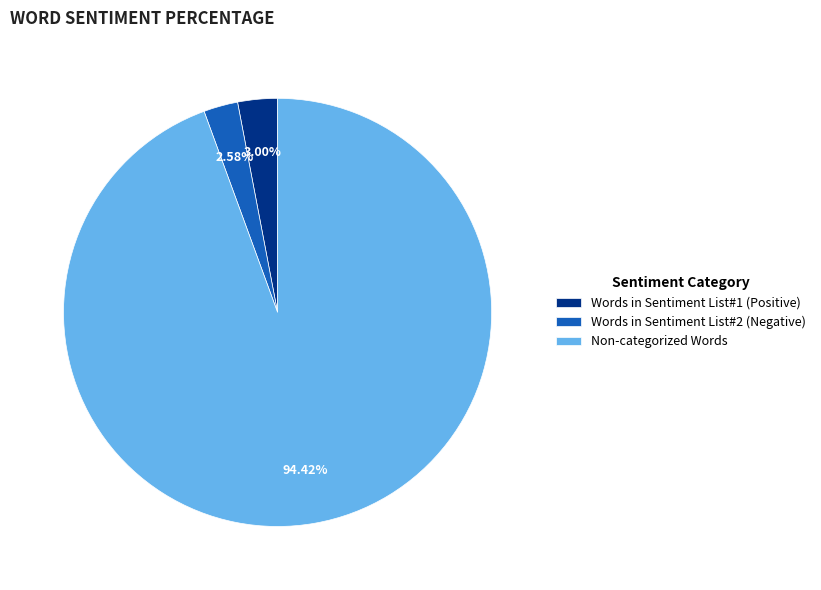

Does Non-categorized Words account for over 50% of the chart?

Yes